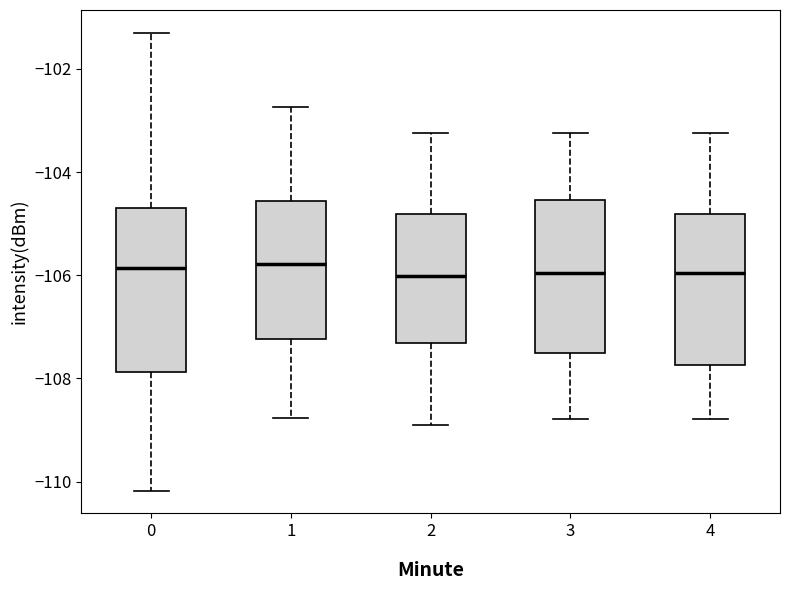

Reading left to right, transcribe this box plot: for each box, give where its median line is, the range the box spans, and where its two whiskers end, as read against the y-axis. The values are not printed on the chart, so give them approximately, as read against the axis.

0: median -105.8, box -107.8 to -104.6, whiskers -110.2 to -101.4
1: median -105.8, box -107.2 to -104.6, whiskers -108.8 to -102.8
2: median -106.0, box -107.4 to -104.8, whiskers -109.0 to -103.2
3: median -106.0, box -107.6 to -104.6, whiskers -108.8 to -103.2
4: median -106.0, box -107.8 to -104.8, whiskers -108.8 to -103.2